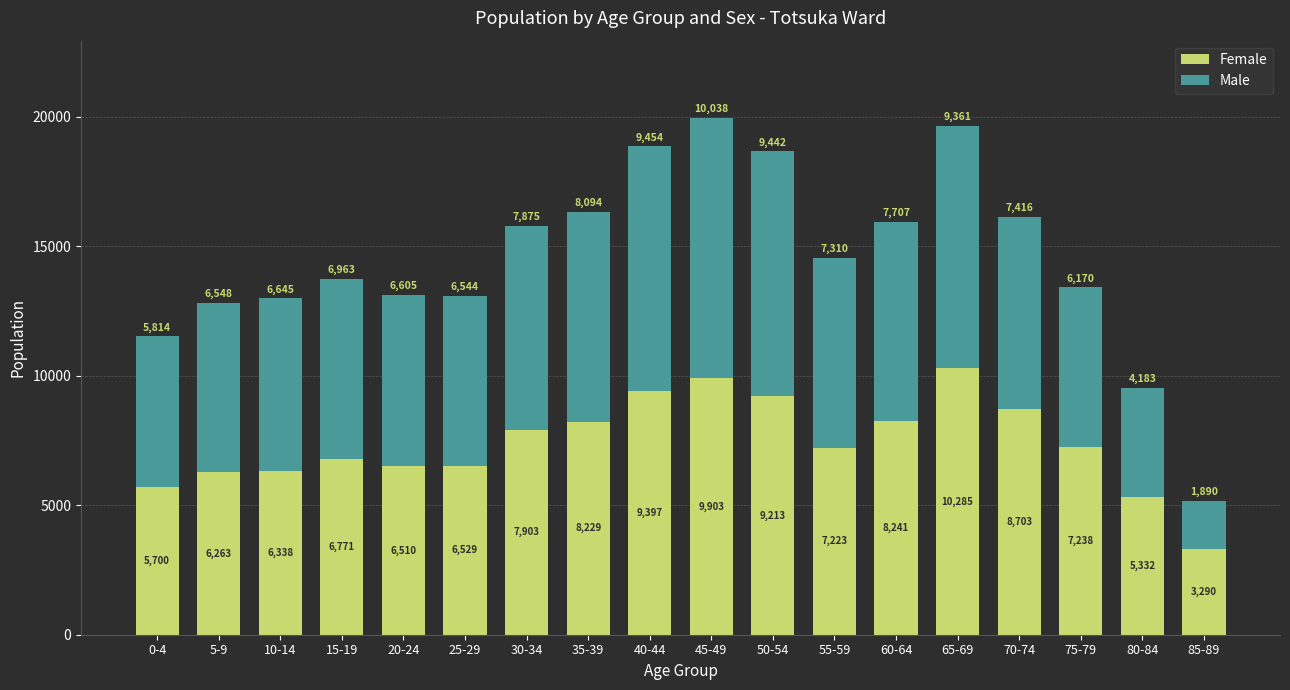

The value of Female at 20-24 is 10619. True or false?

False